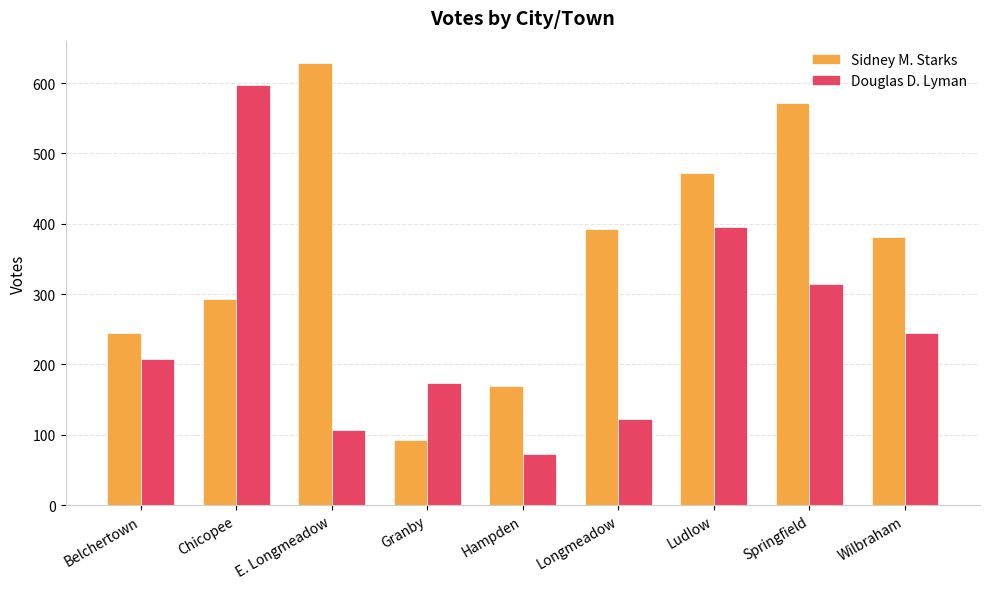

The value of Sidney M. Starks at E. Longmeadow is 629. True or false?

True